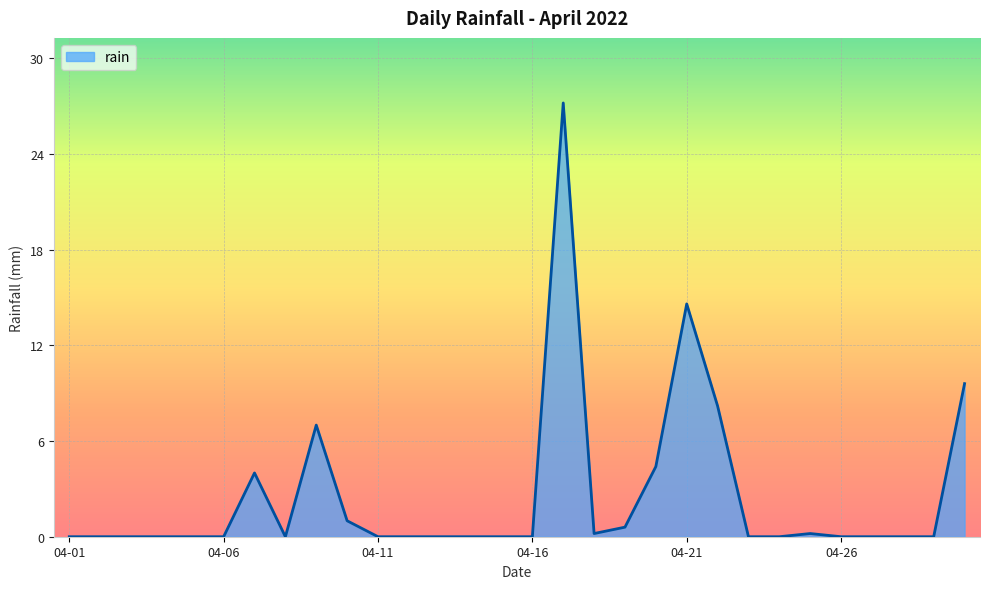

What is the greatest value displayed?

27.2